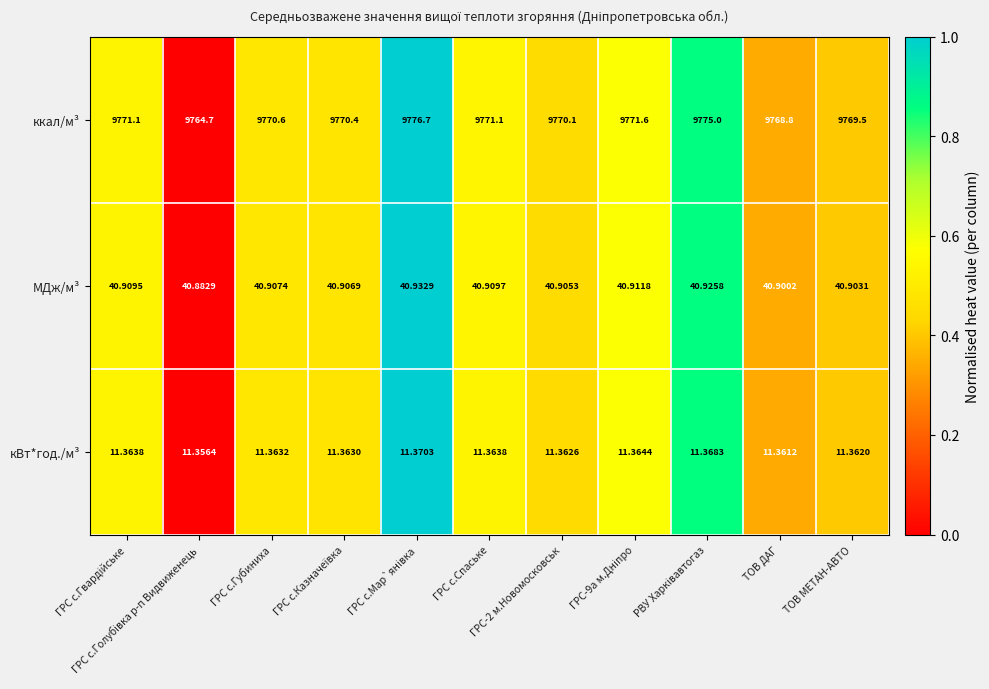

List the series in order of their peak value, lowest first.

кВт*год./м³, МДж/м³, ккал/м³